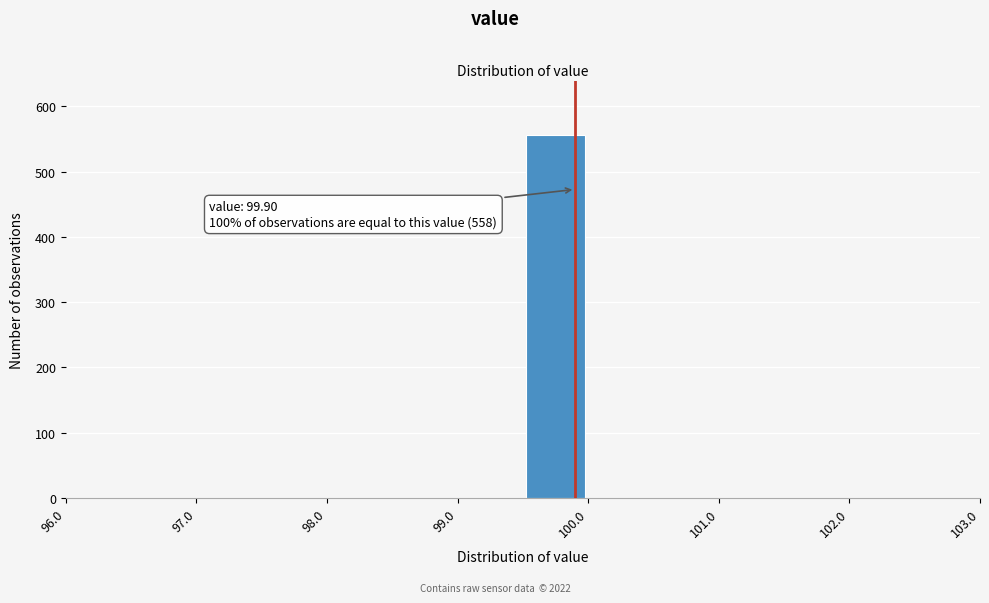

Over which range of the x-axis is the bar tallest?

99.5 to 100.0